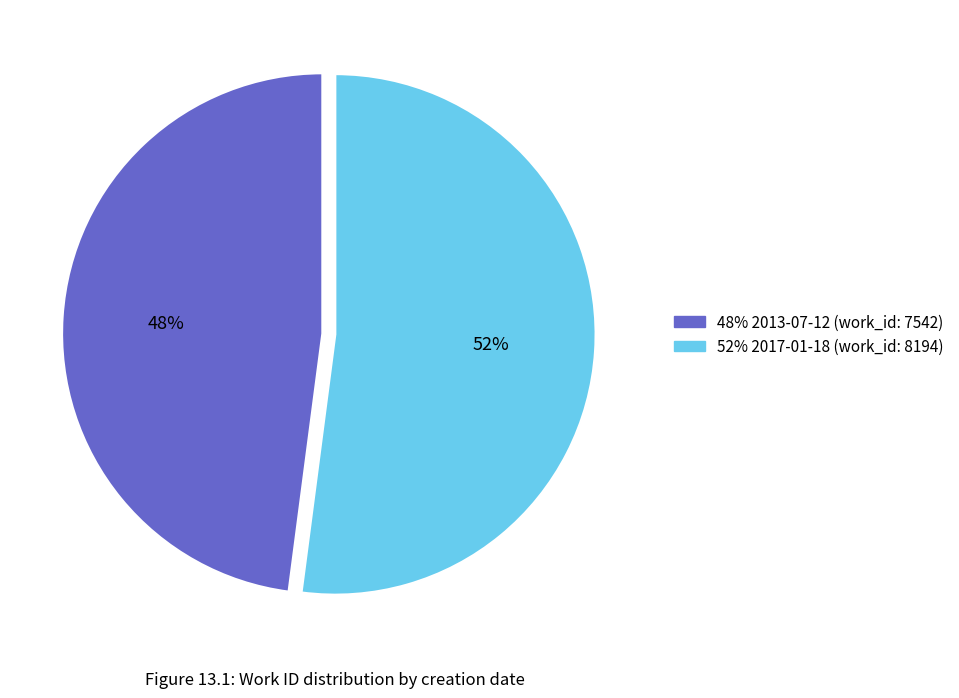

To the nearest percent, what is the difference between the largest and smallest slice percentages?

4%